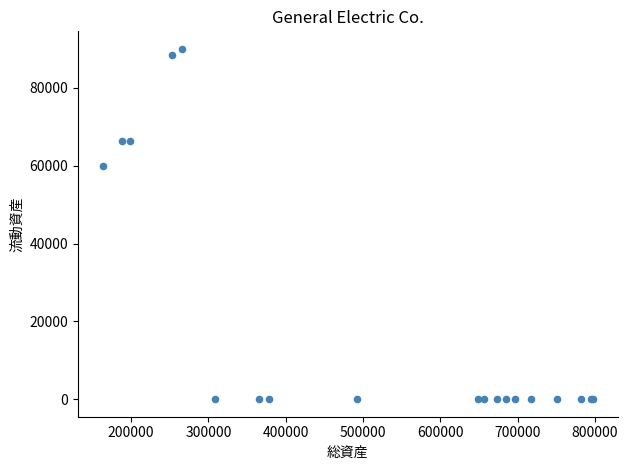

What Y value in the scatter plot is closest to 45008?

59799